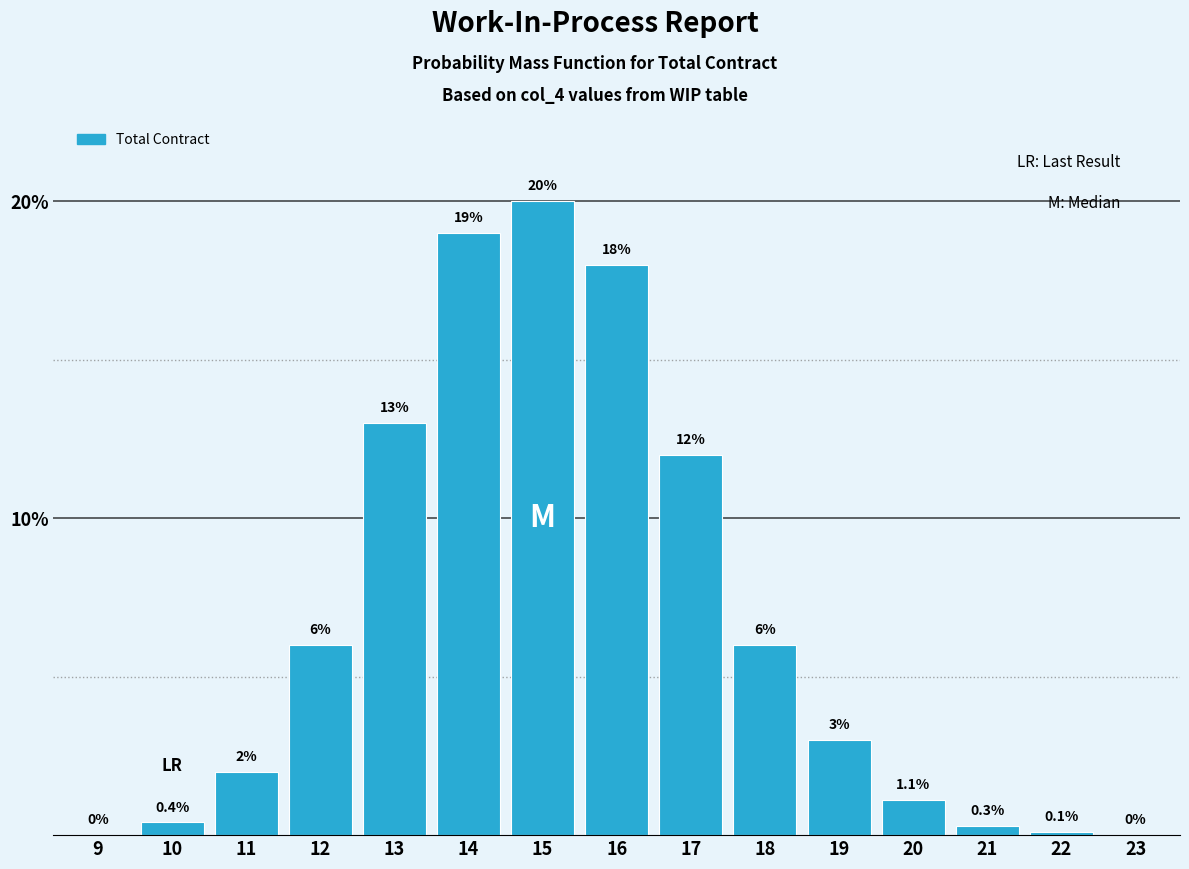

Reading left to right, list all the values displayed in this chart.

9=0.0	10=0.4	11=2.0	12=6.0	13=13.0	14=19.0	15=20.0	16=18.0	17=12.0	18=6.0	19=3.0	20=1.1	21=0.3	22=0.1	23=0.0